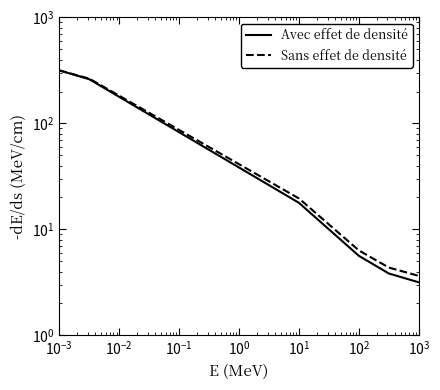

What is the label of the 13th point from the left?

12